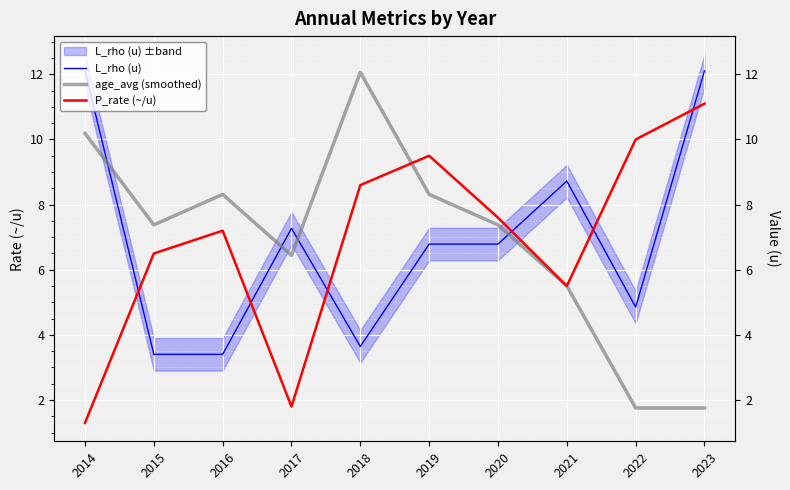

The P_rate (~/u) series shows 5.5 at 2021. True or false?

True